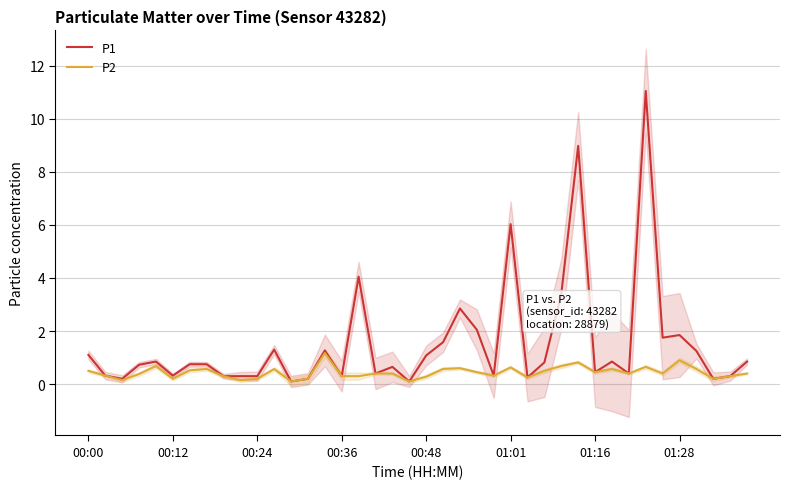

True or false: P1 and P2 intersect in this chart.

False